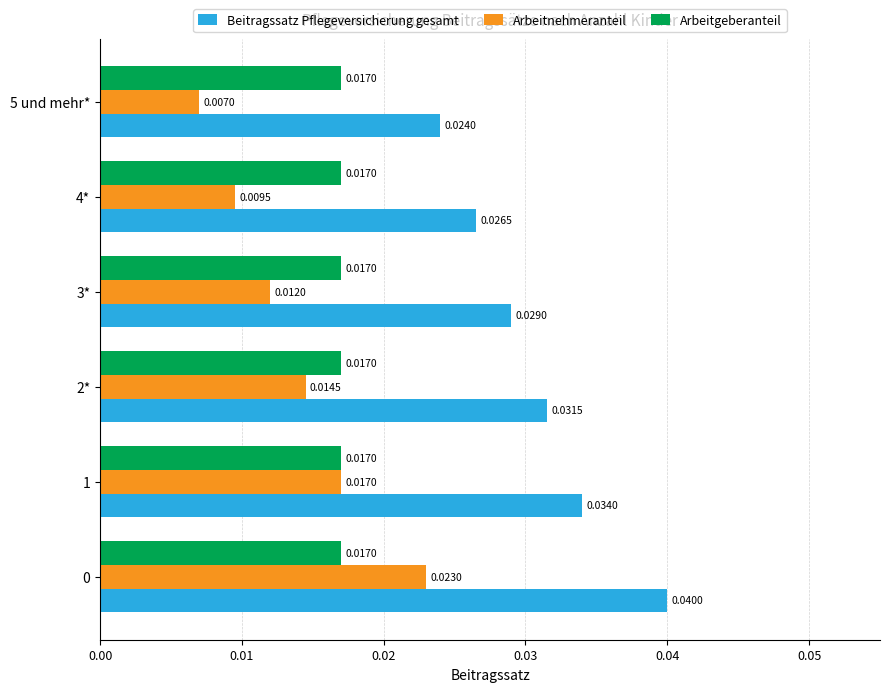

List the series in order of their peak value, highest first.

Beitragssatz Pflegeversicherung gesamt, Arbeitnehmeranteil, Arbeitgeberanteil